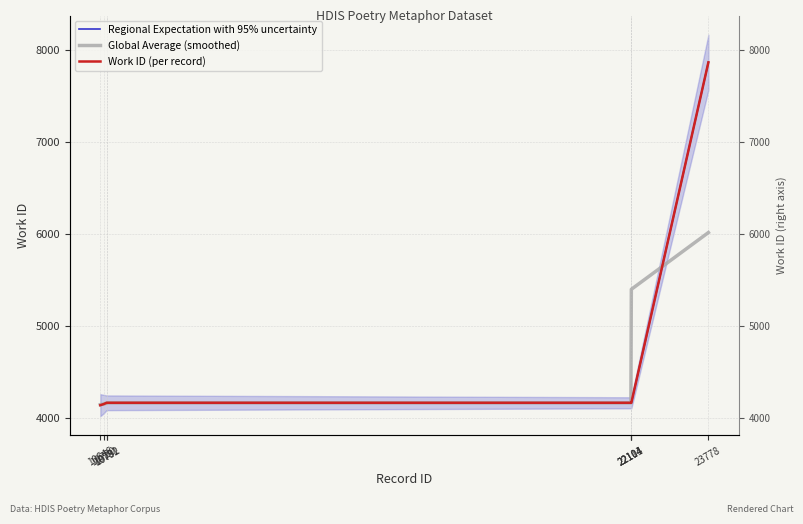

Is the value of Work ID (per record) at 10781 greater than the value of Global Average (smoothed) at 22114?

No